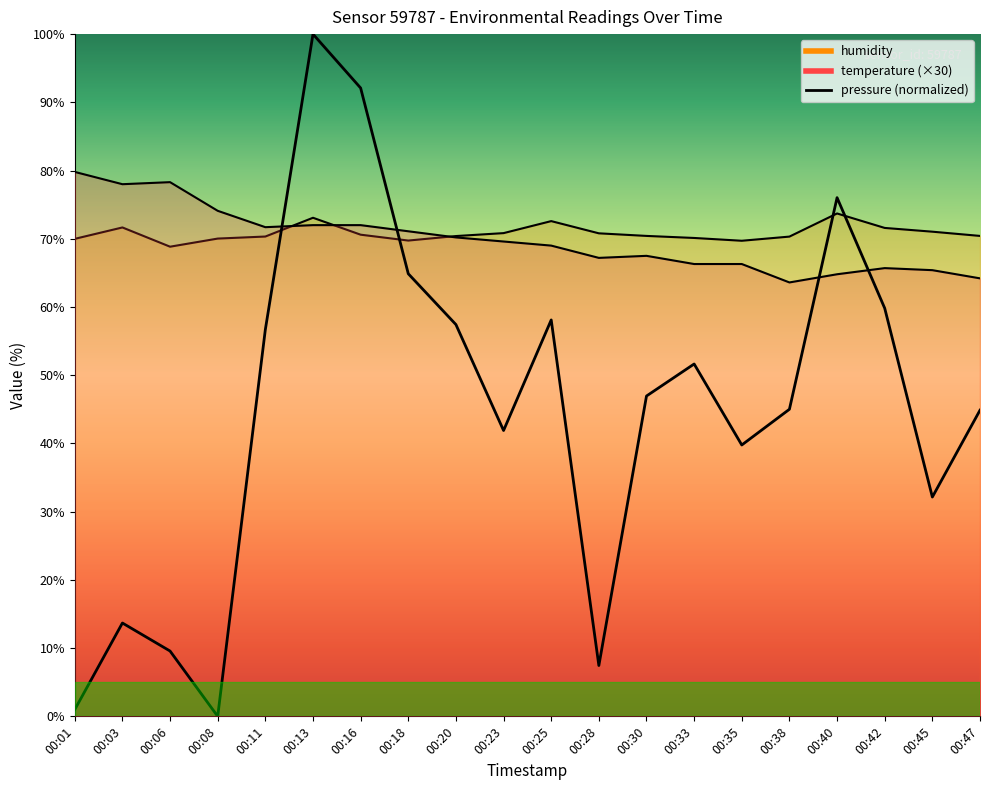

What is the value of the temperature point at the 3rd from the left?

78.3